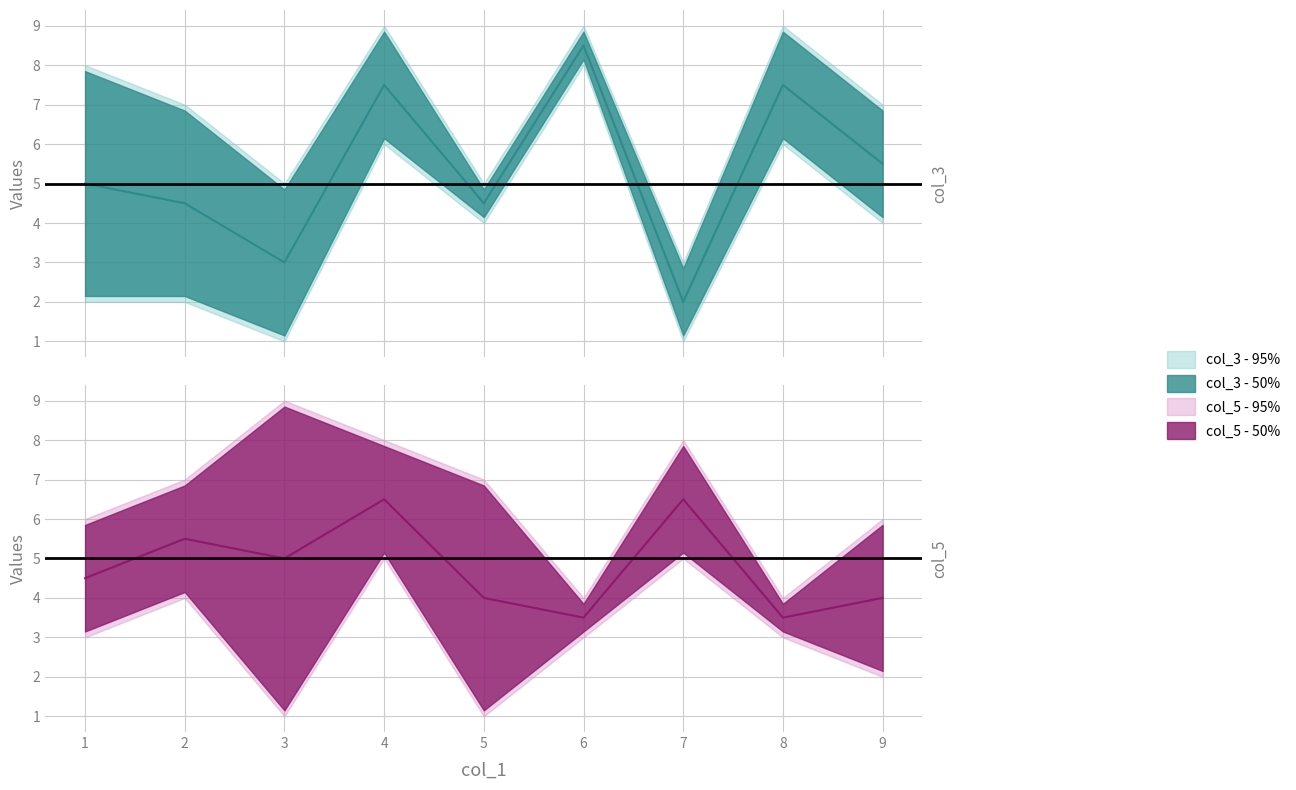

Does the chart display data point markers on the line(s)?

No